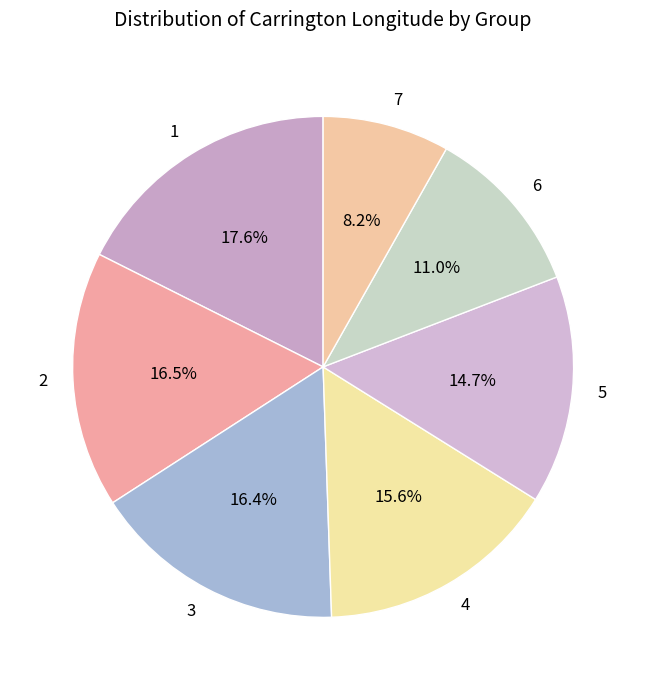

Which has a higher value, 5 or 6?

5